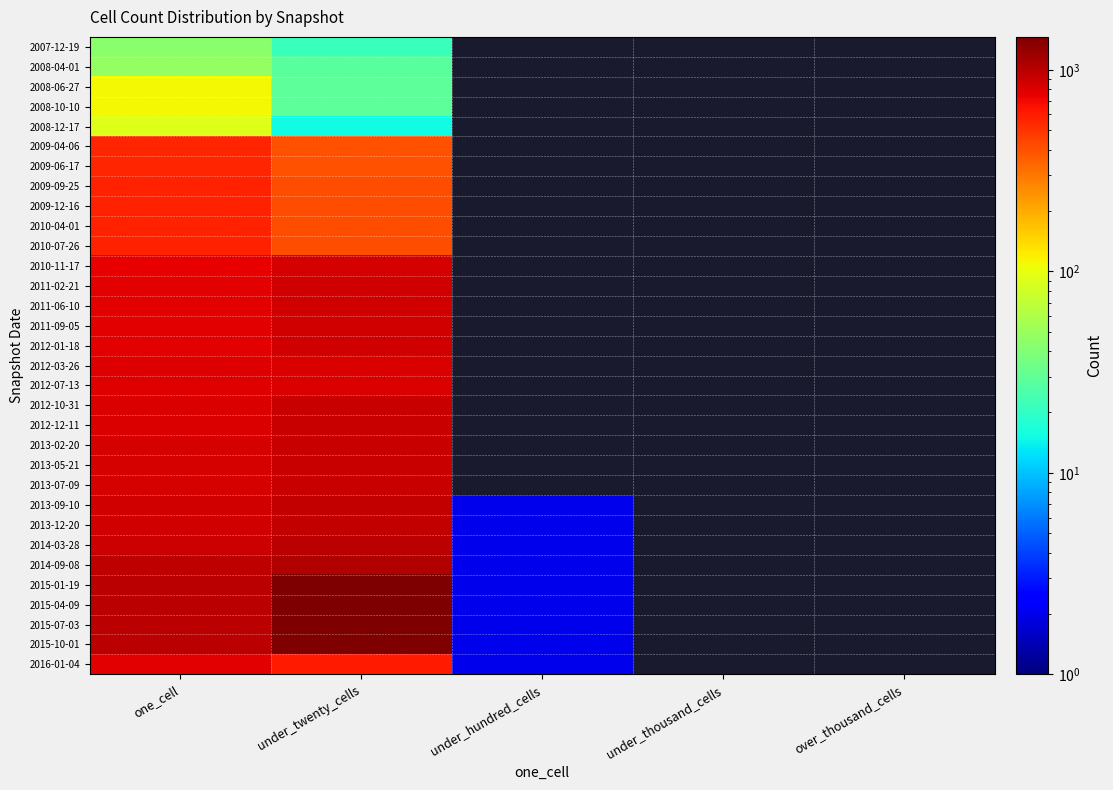

How many distinct data groups are displayed?

32